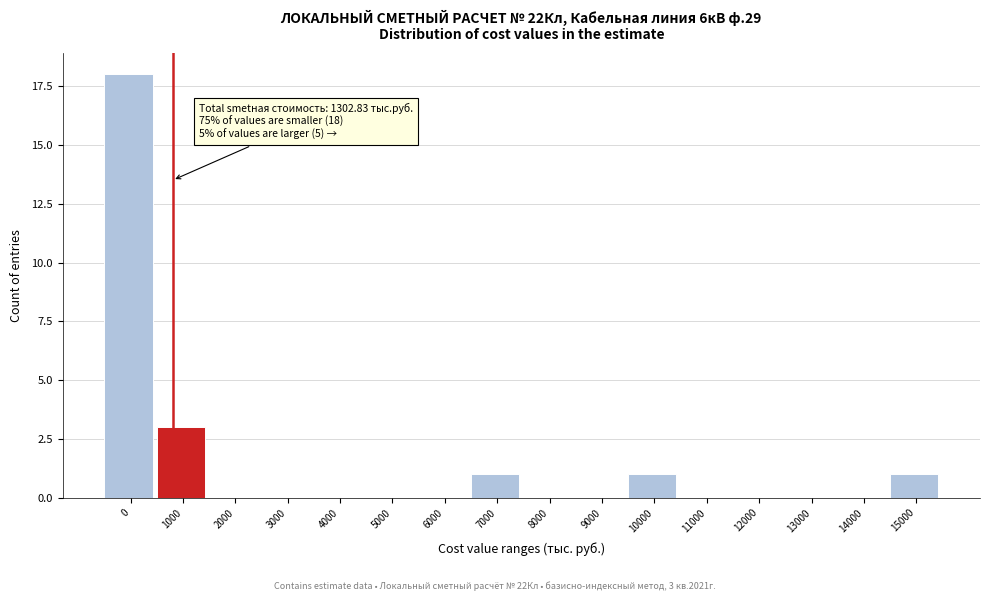

Reading left to right, list all the values displayed in this chart.

0=18	1000=3	2000=0	3000=0	4000=0	5000=0	6000=0	7000=1	8000=0	9000=0	10000=1	11000=0	12000=0	13000=0	14000=0	15000=1